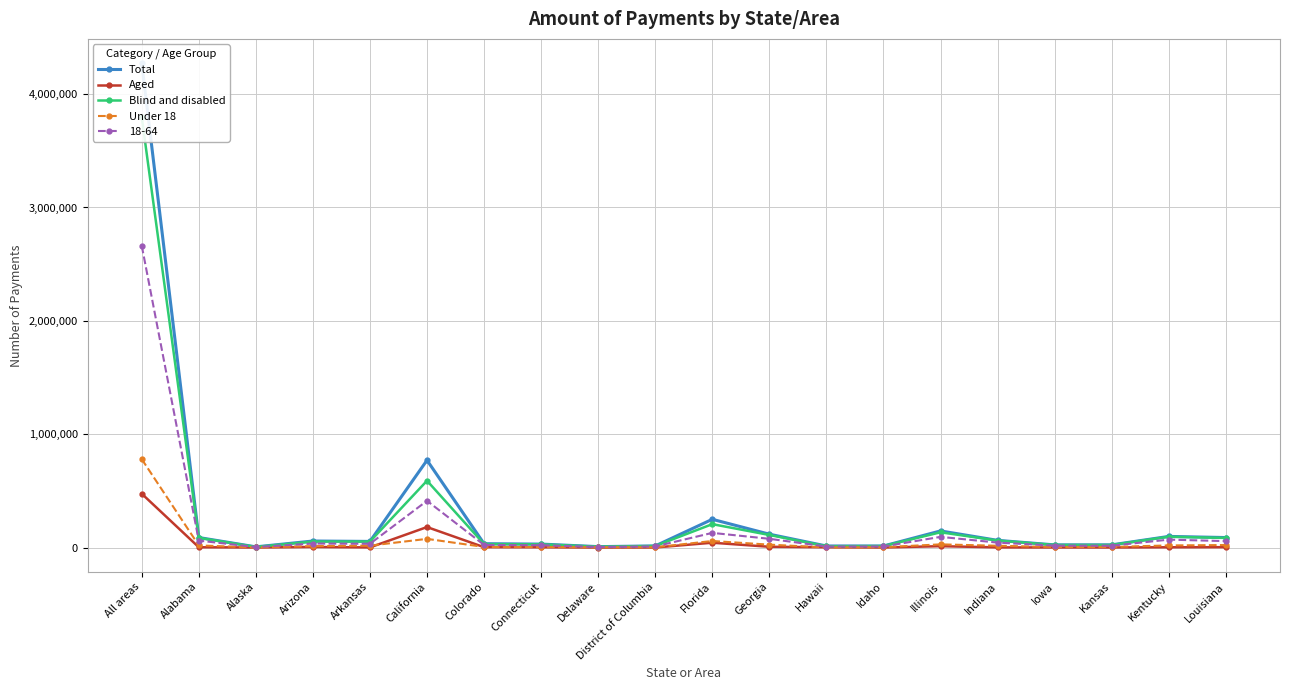

What is the sum of all Under 18 values?

1103985